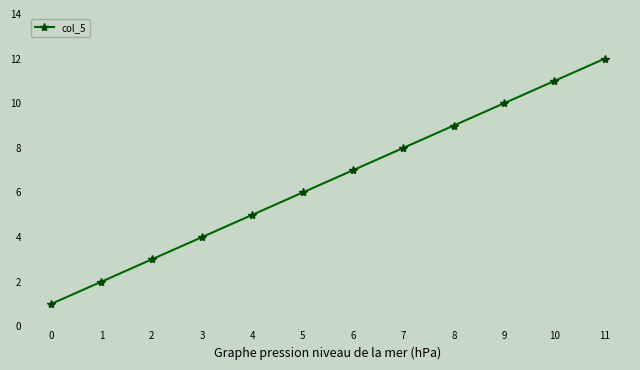

Is it true that the value at 9 is 17?

False